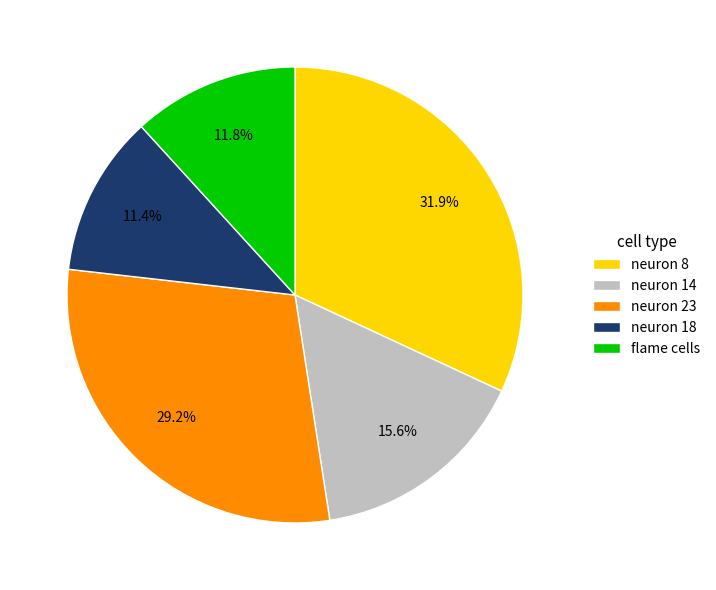

Is it true that neuron 14 is 1% of the pie?

False